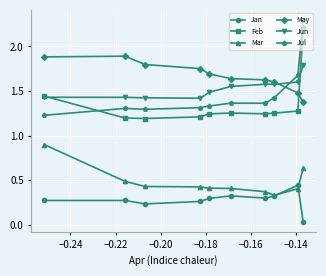

What is the sum of all Mar values?

4.8